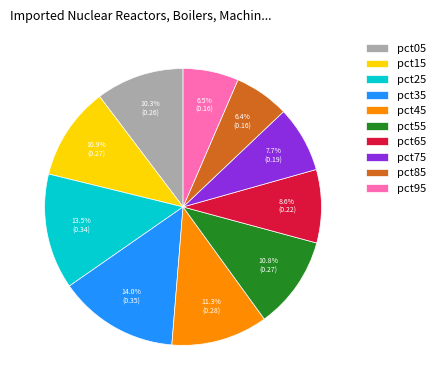

How much of the chart is everything except pct15?

89.1%